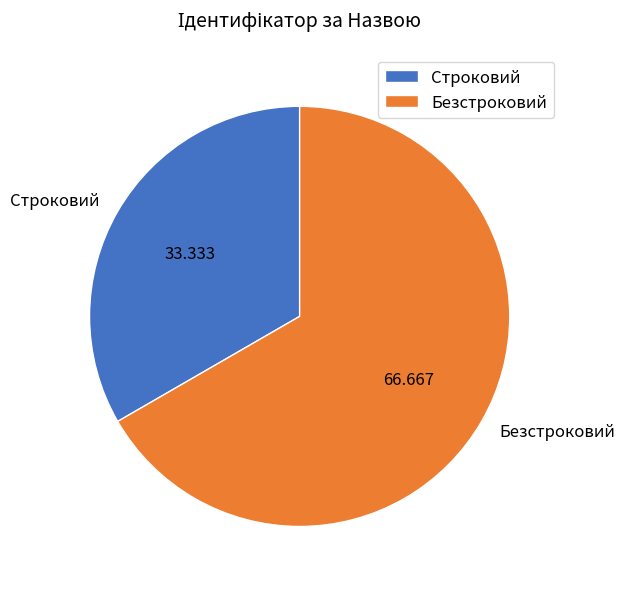

Does Безстроковий account for over 50% of the chart?

Yes